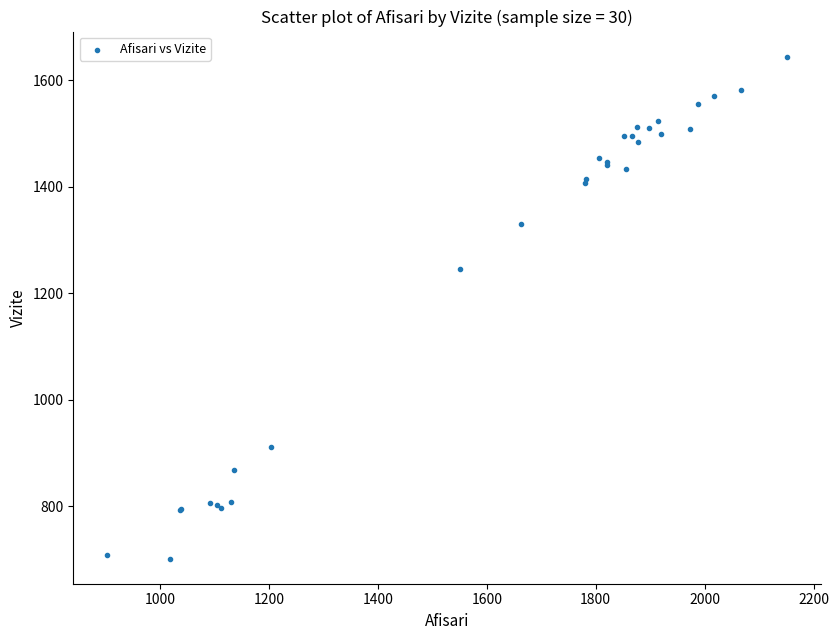

What Y value in the scatter plot is closest to 1173?

1246